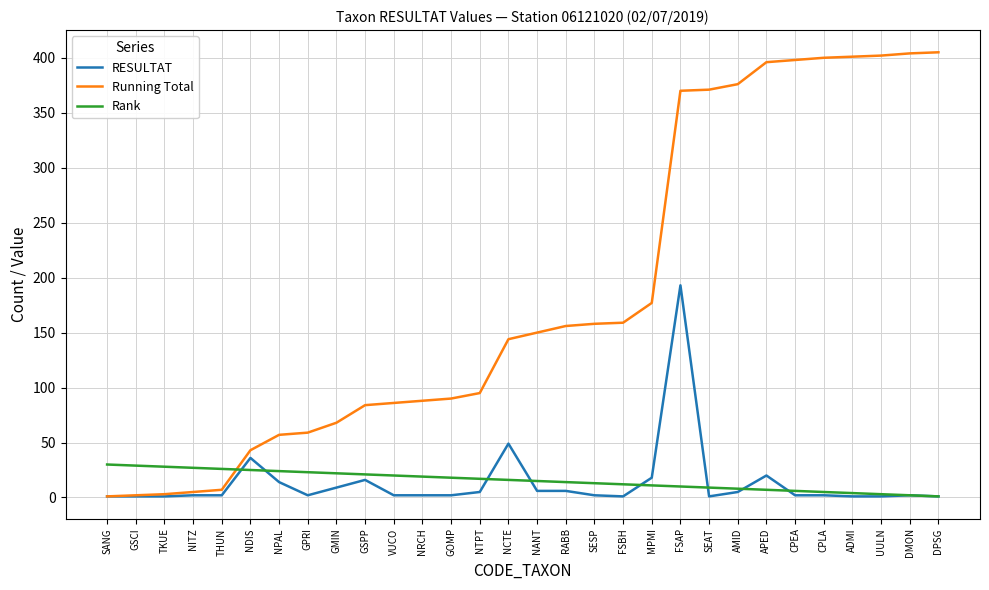

Does the chart display data point markers on the line(s)?

No